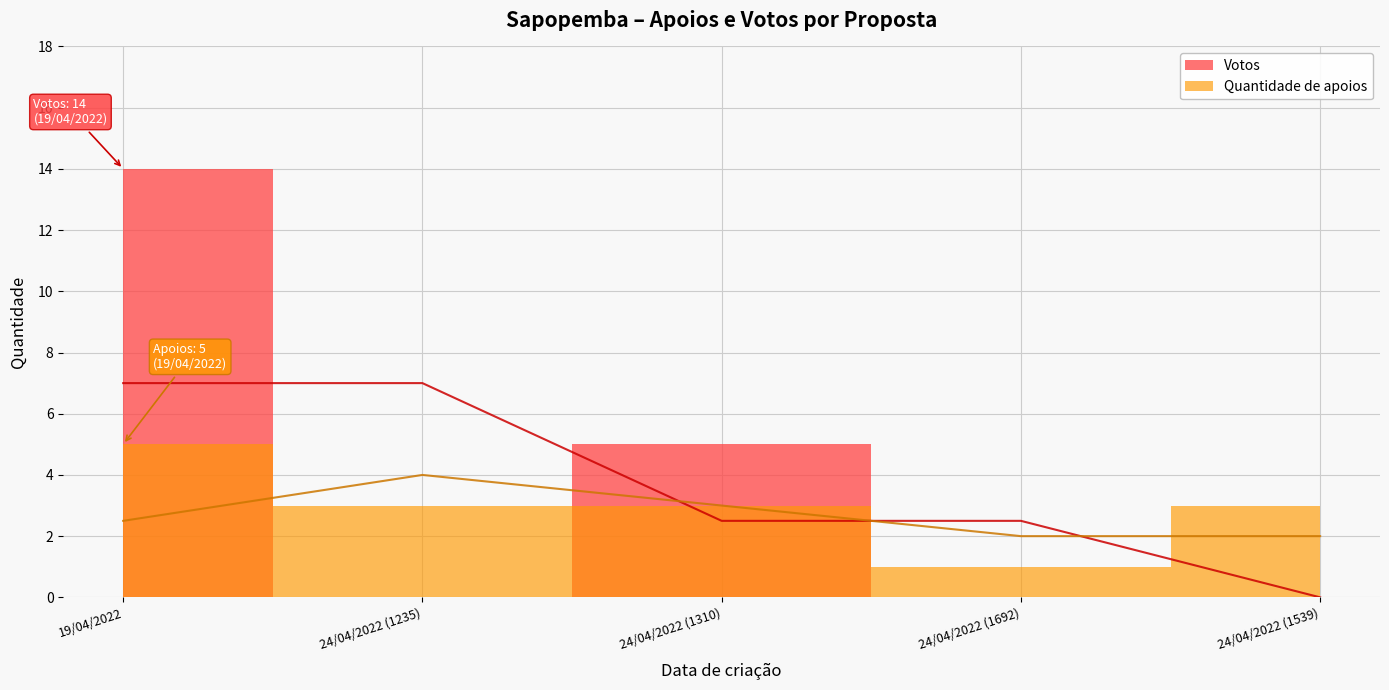

What are all the series names shown in the legend?

Quantidade de apoios, Votos